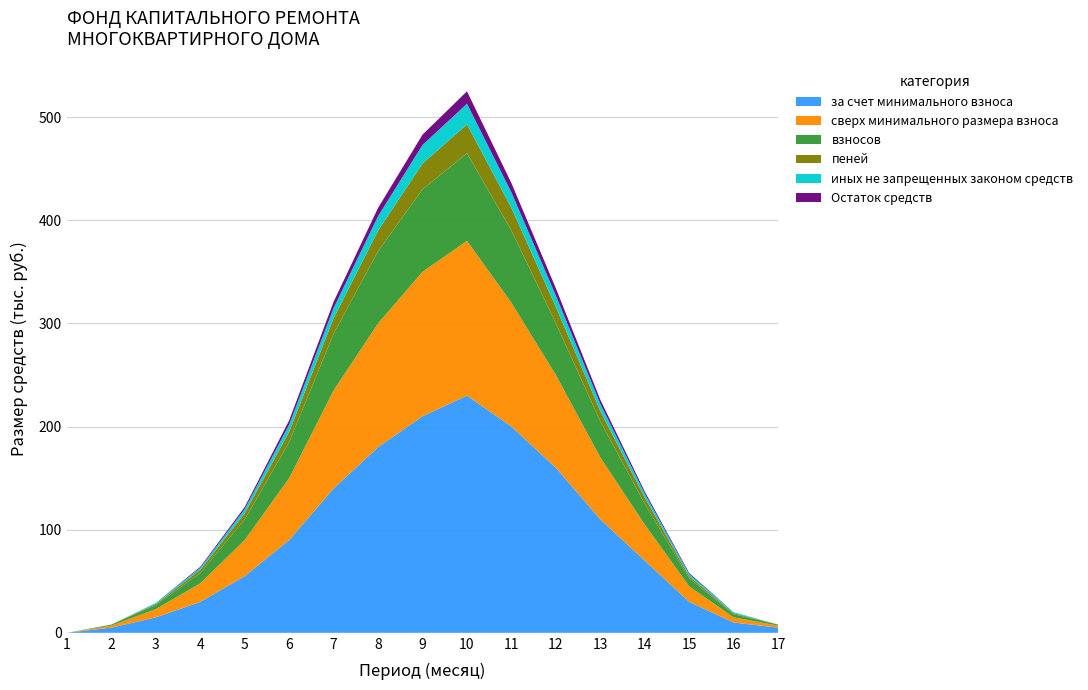

Reading left to right, what are all the values shown in this chart?

за счет минимального взноса: 1=0	2=5	3=15	4=30	5=55	6=90	7=140	8=180	9=210	10=230	11=200	12=160	13=110	14=70	15=30	16=10	17=5
сверх минимального размера взноса: 1=0	2=2	3=8	4=18	5=35	6=60	7=95	8=120	9=140	10=150	11=120	12=90	13=60	14=35	15=15	16=5	17=2
взносов: 1=0	2=1	3=4	4=10	5=20	6=35	7=55	8=70	9=80	10=85	11=70	12=50	13=35	14=20	15=8	16=3	17=1
пеней: 1=0	2=0	3=1	4=3	5=6	6=10	7=15	8=20	9=25	10=28	11=22	12=16	13=10	14=6	15=2	16=1	17=0
иных не запрещенных законом средств: 1=0	2=0	3=1	4=2	5=4	6=7	7=10	8=14	9=18	10=20	11=15	12=11	13=7	14=4	15=2	16=1	17=0
Остаток средств: 1=0	2=0	3=0	4=1	5=2	6=4	7=6	8=8	9=10	10=12	11=9	12=7	13=4	14=2	15=1	16=0	17=0